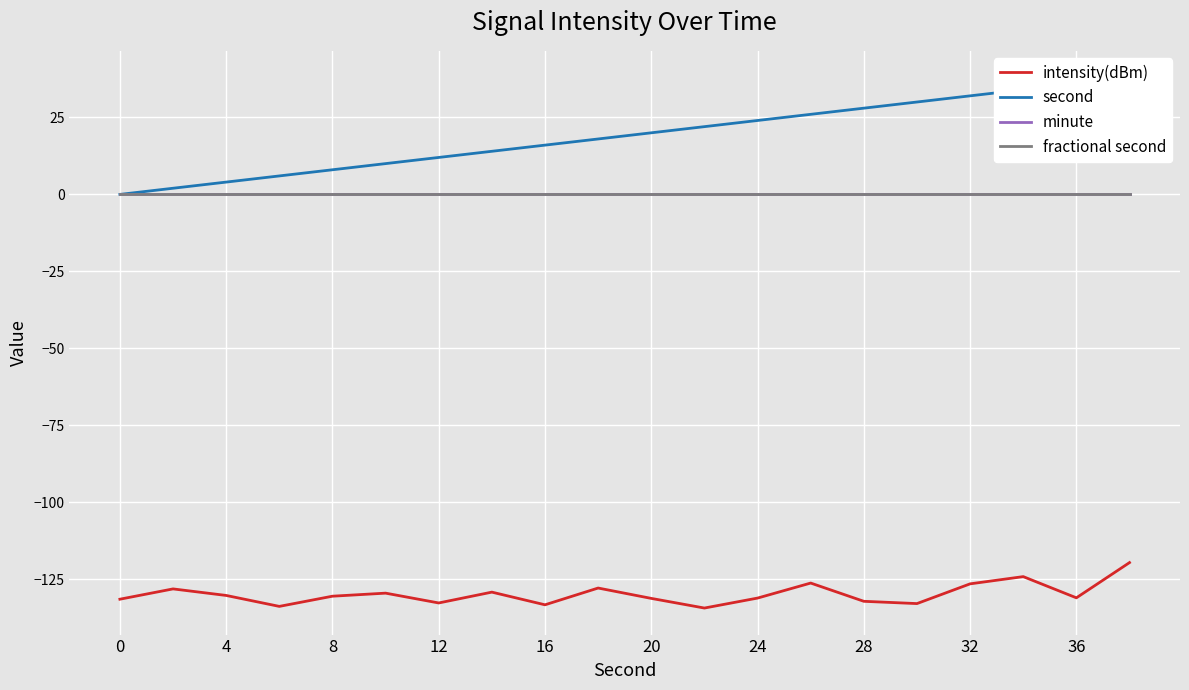

What is the average value of the second series?

19.0